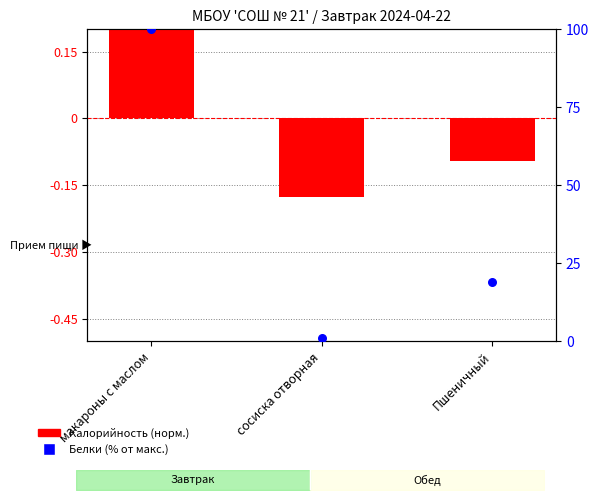

Which series contains the lowest Y value?

Калорийность (норм.)